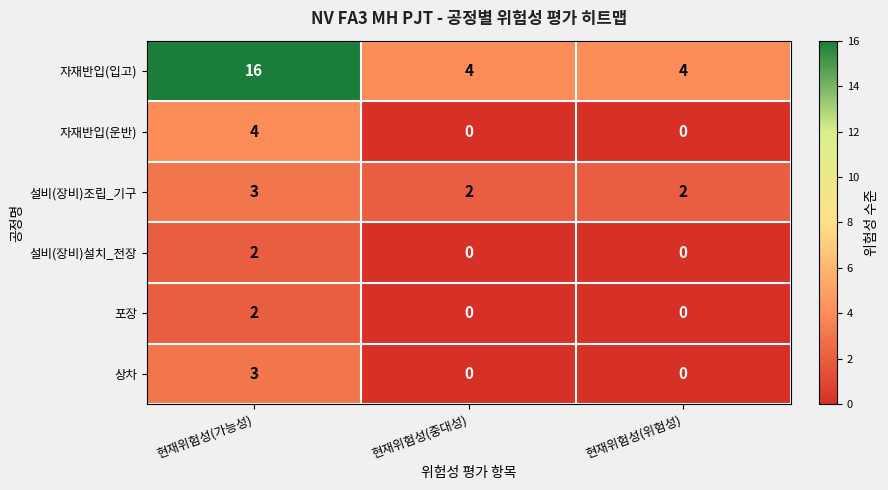

What is the spread (max minus min) of values at 현재위험성(중대성)?

4